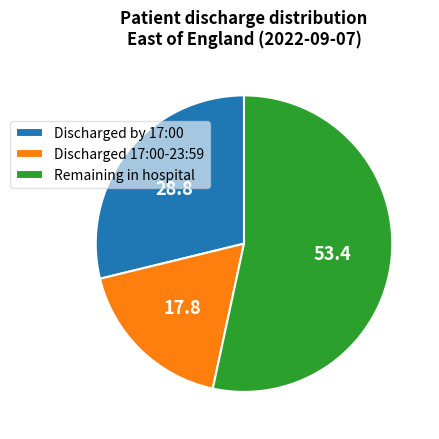

Is the sum of Remaining in hospital and Discharged 17:00-23:59 greater than half?

Yes